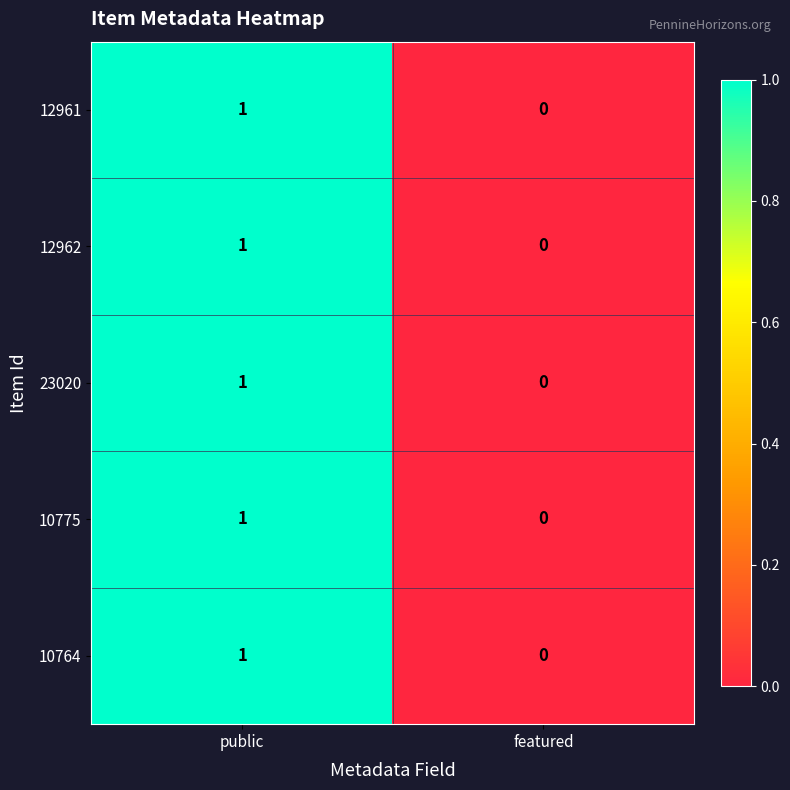

At which category does the chart reach its minimum across all series?

featured